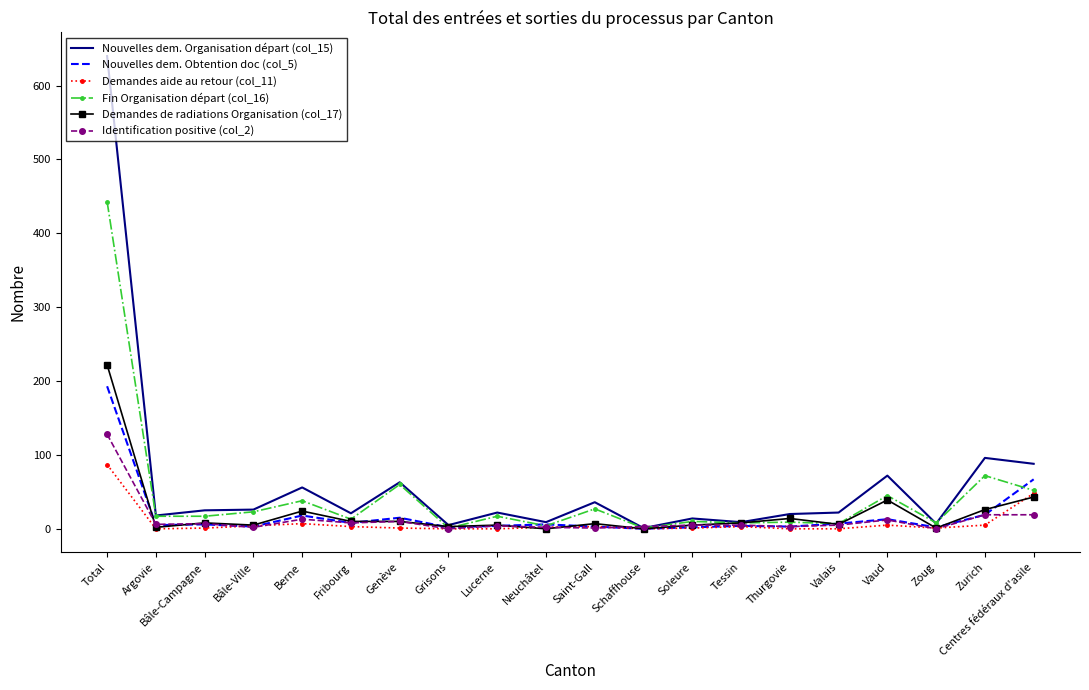

How many categories are shown in the chart?

20